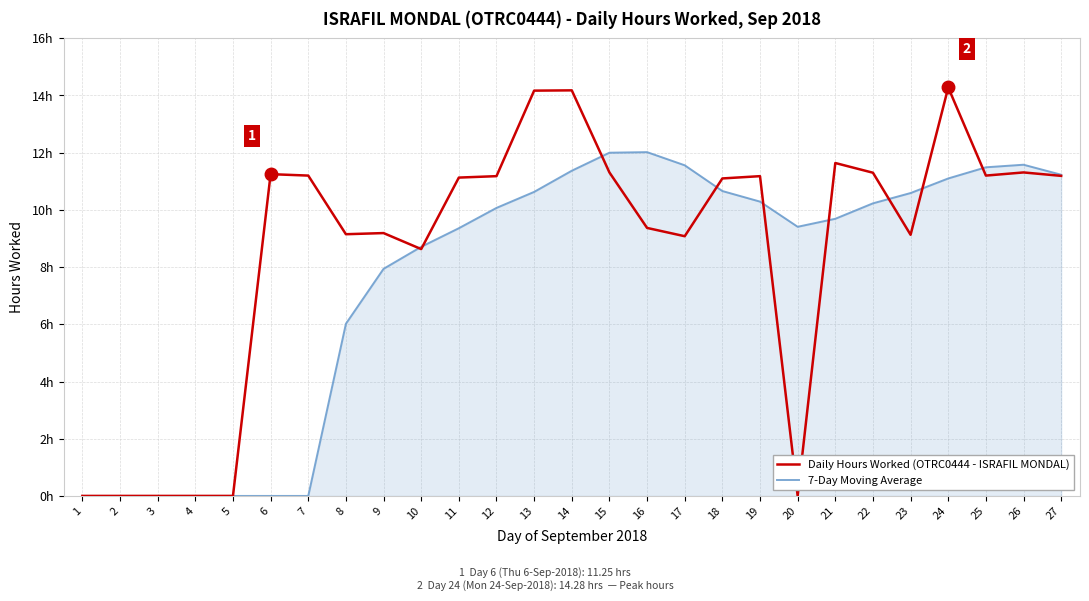

What are all the series names shown in the legend?

Daily Hours Worked (OTRC0444 - ISRAFIL MONDAL), 7-Day Moving Average